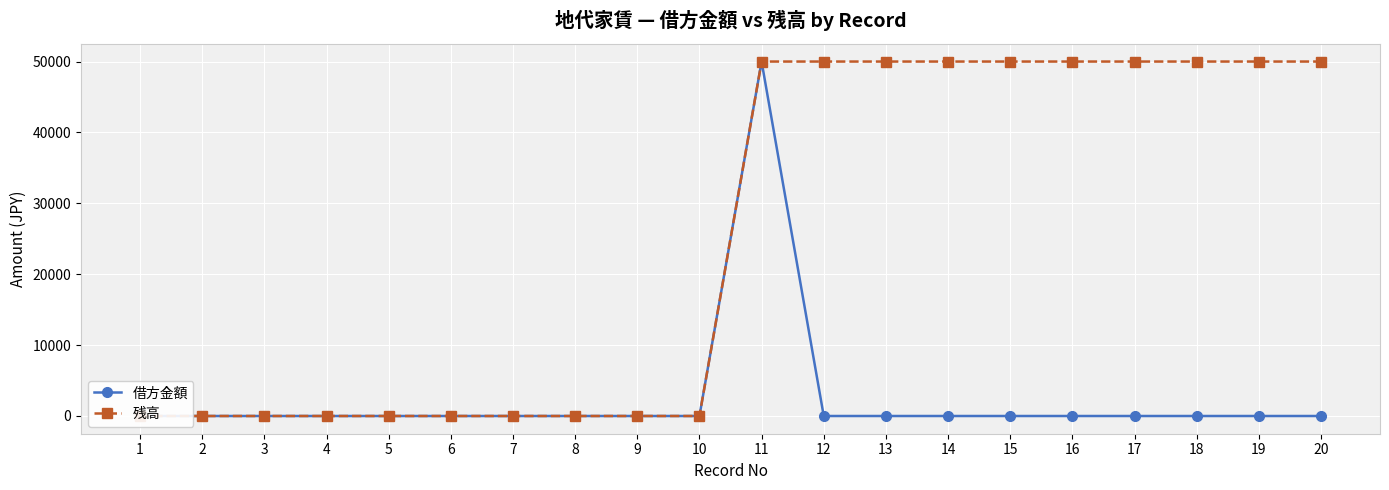

Which series has the largest total across all categories?

残高